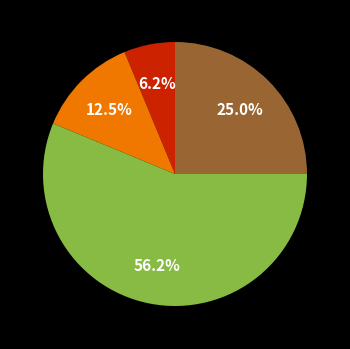

Is there a majority slice in this chart?

Yes